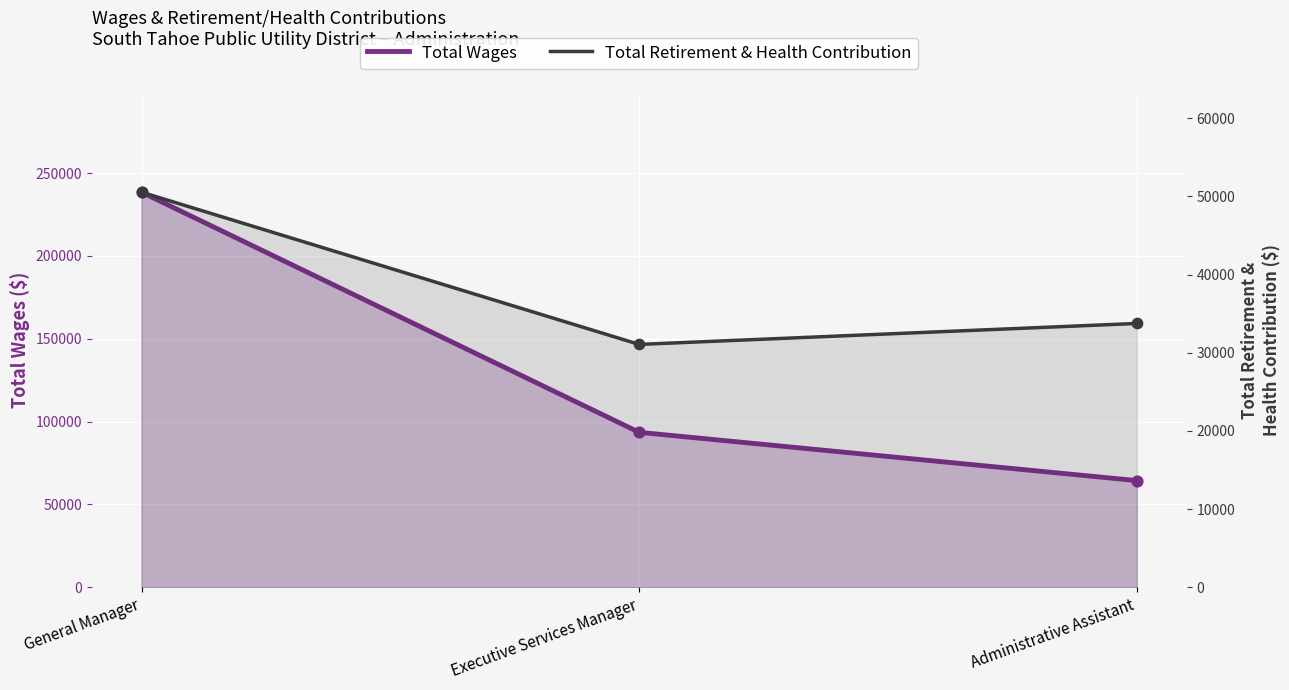

What are all the series names shown in the legend?

Total Wages, Total Retirement & Health Contribution